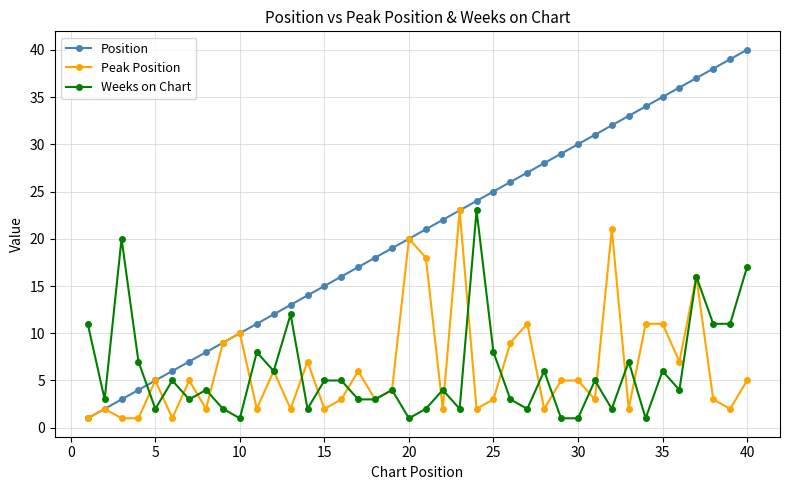

What is the maximum value for Position?

40